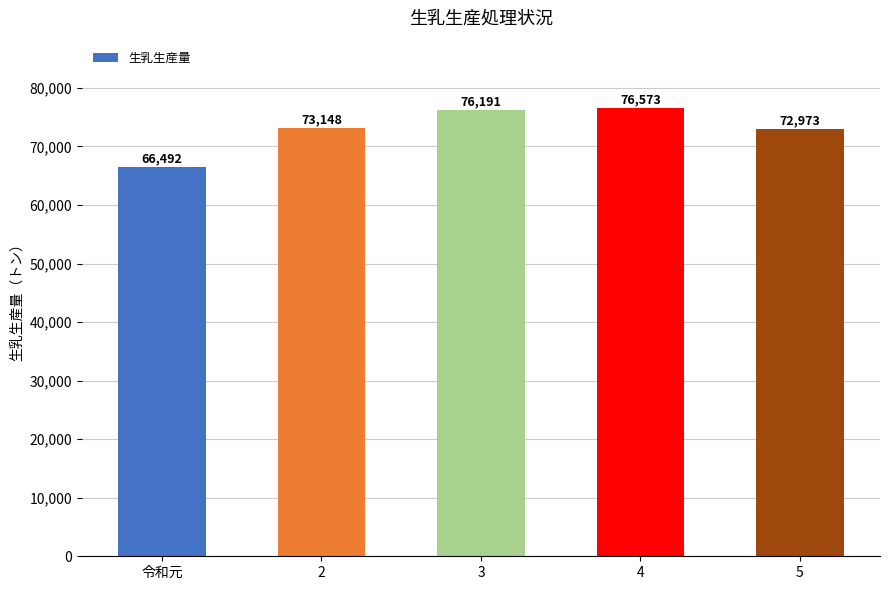

Count the number of data series in this chart.

1